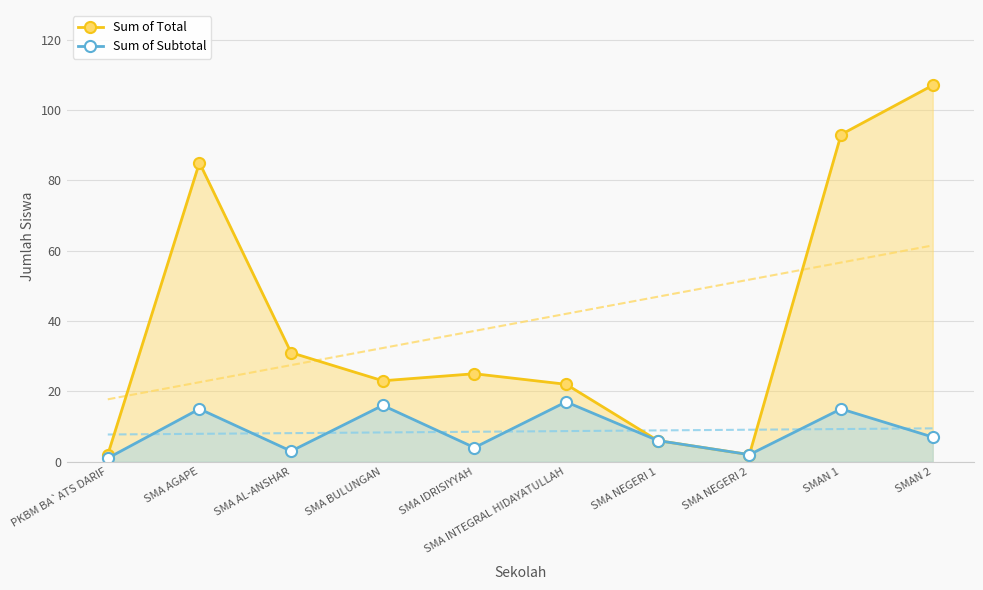

What is the sum of the Sum of Subtotal values at SMAN 1 and SMA INTEGRAL HIDAYATULLAH?

32